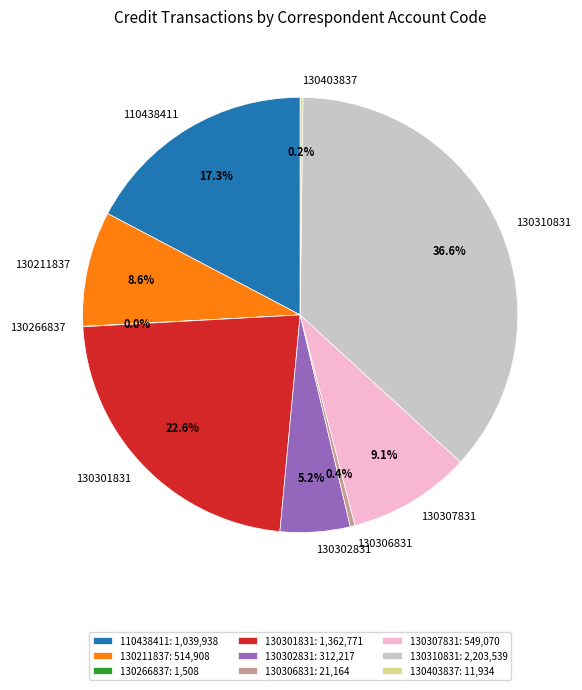

Is it true that 110438411 is 17% of the pie?

True